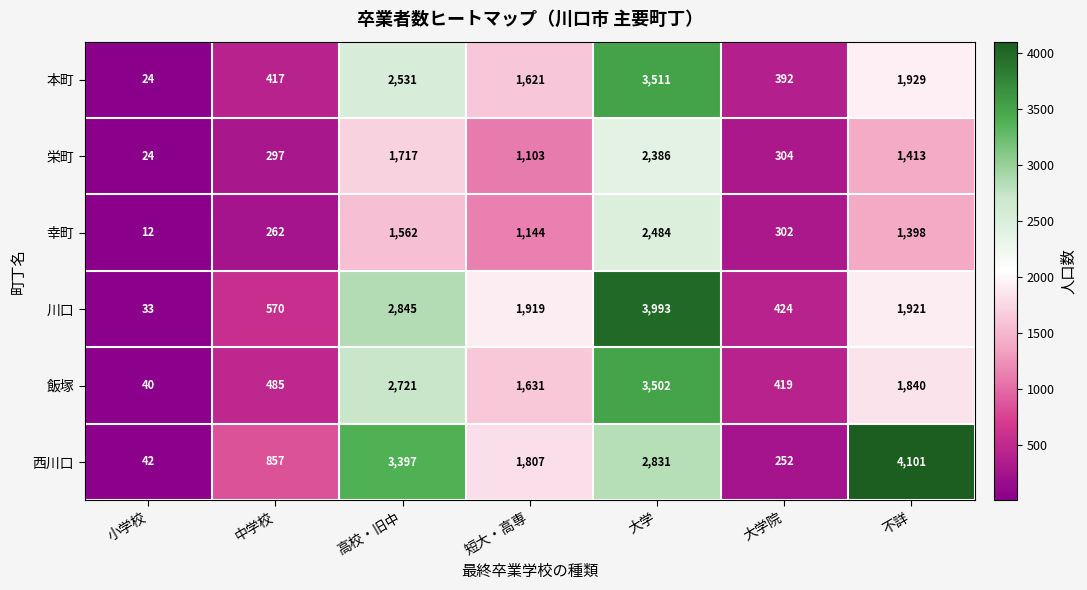

Rank the series by their maximum value, from highest to lowest.

西川口, 川口, 本町, 飯塚, 幸町, 栄町